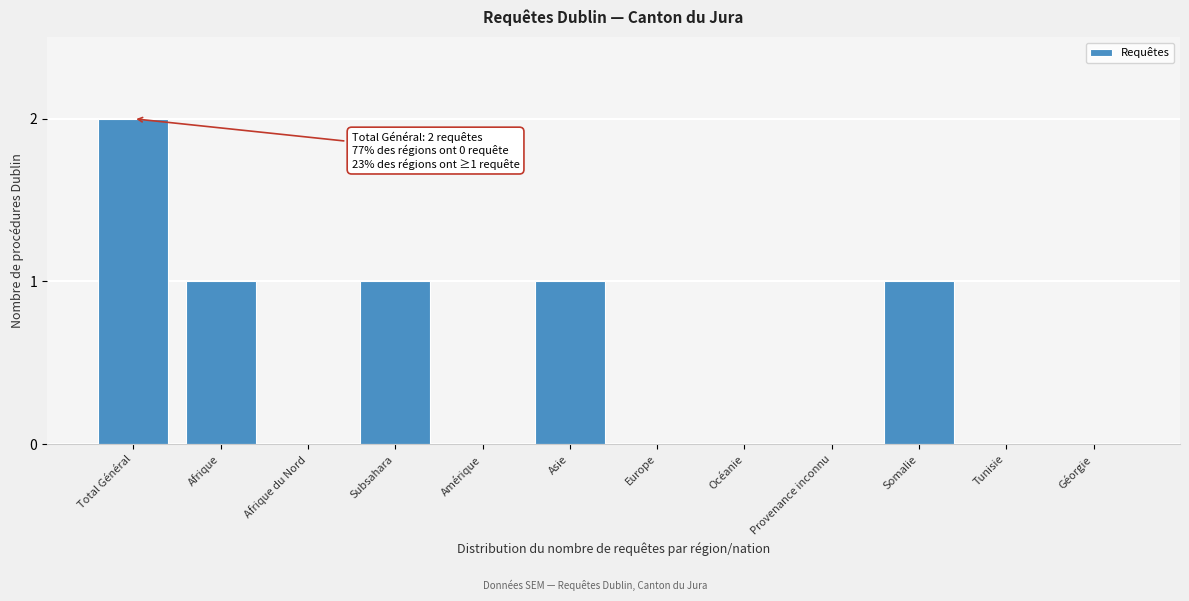

Reading left to right, extract all data points from this chart.

Total Général=2	Afrique=1	Afrique du Nord=0	Subsahara=1	Amérique=0	Asie=1	Europe=0	Océanie=0	Provenance inconnu=0	Somalie=1	Tunisie=0	Géorgie=0